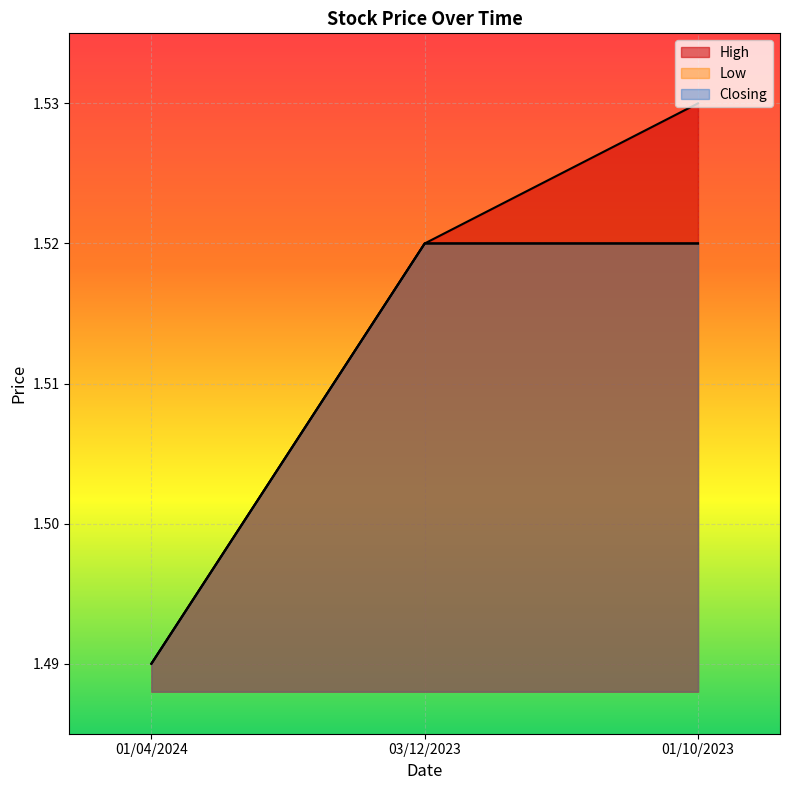

What is the sum of the Closing values at 03/12/2023 and 01/10/2023?

3.0